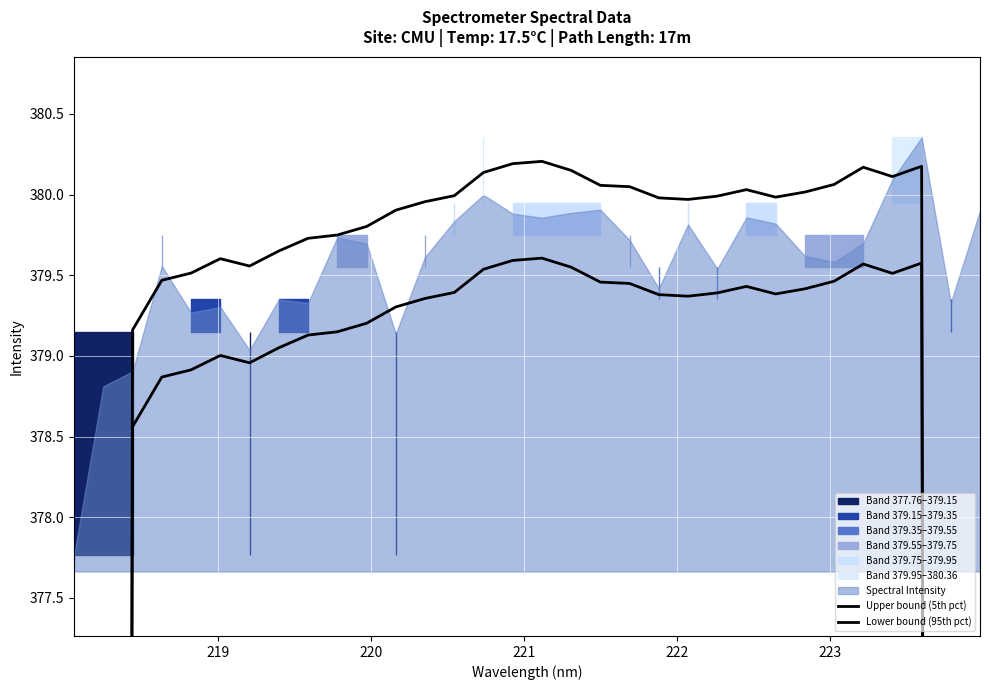

Reading left to right, extract all data points from this chart.

Upper bound (5th pct): 227.3	303.2	379.2	379.5	379.5	379.6	379.6	379.7	379.7	379.7	379.8	379.9	380.0	380.0	380.1	380.2	380.2	380.2	380.1	380.0	380.0	380.0	380.0	380.0	380.0	380.0	380.1	380.2	380.1	380.2	304.2	228.1
Lower bound (95th pct): 226.9	302.8	378.6	378.9	378.9	379.0	379.0	379.1	379.1	379.1	379.2	379.3	379.4	379.4	379.5	379.6	379.6	379.6	379.5	379.4	379.4	379.4	379.4	379.4	379.4	379.4	379.5	379.6	379.5	379.6	303.7	227.7